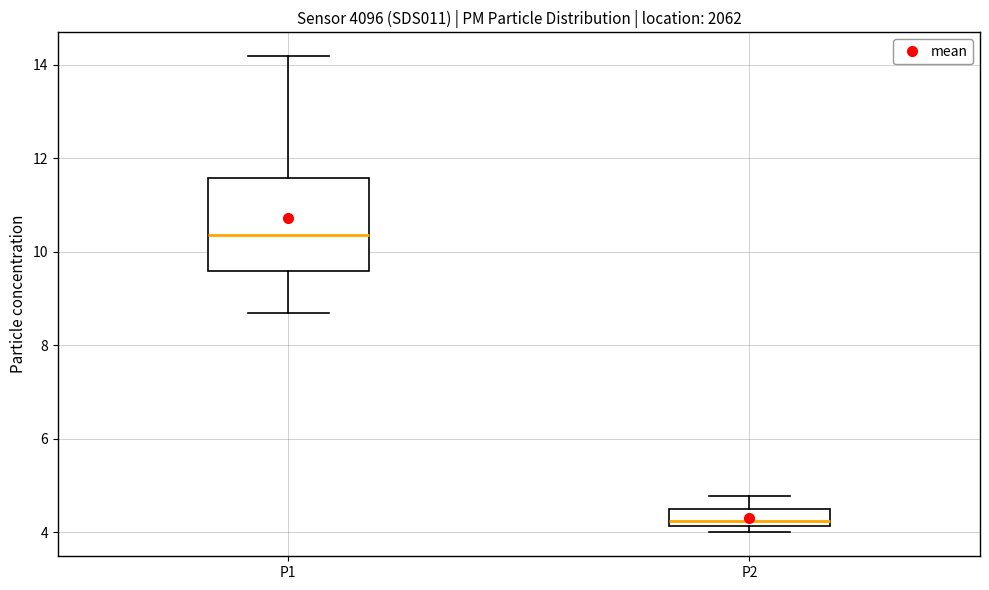

Where is the lower edge of the box for P1 on the y-axis? The values are not printed on the chart, so give them approximately, as read against the axis.

9.6